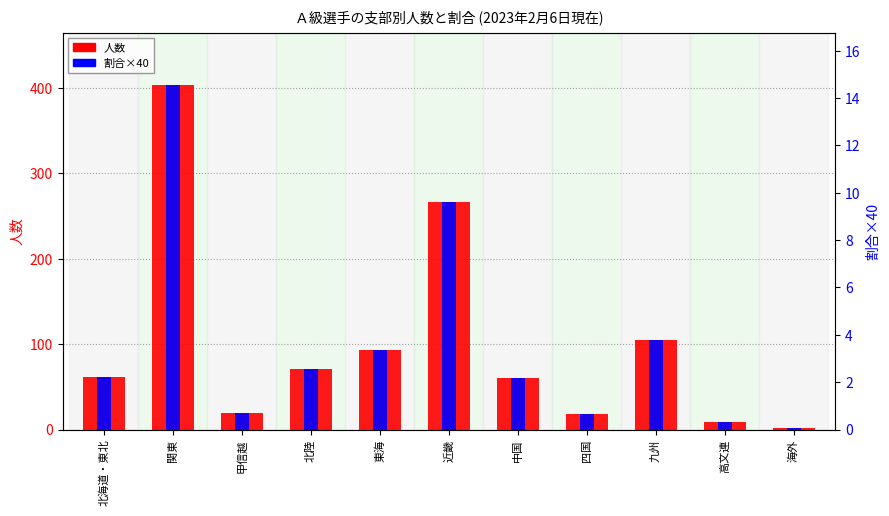

Reading left to right, list all the values displayed in this chart.

人数: 62.0	404.0	19.0	71.0	93.0	266.0	60.0	18.0	105.0	9.0	2.0
割合×40: 2.2	14.6	0.7	2.6	3.4	9.6	2.2	0.6	3.8	0.3	0.1